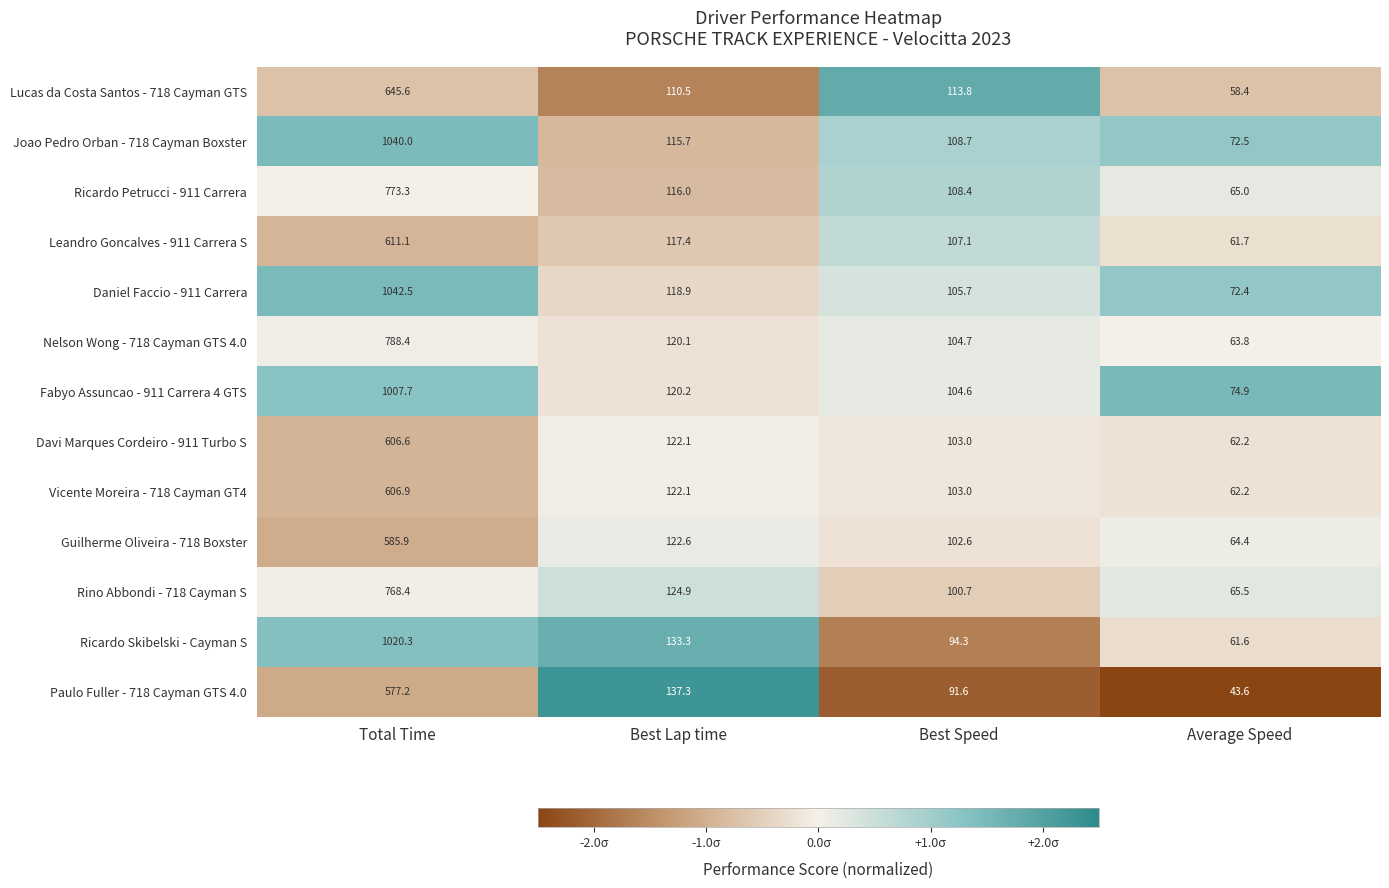

Is it true that Davi Marques Cordeiro - 911 Turbo S equals 40.0 at Average Speed?

False